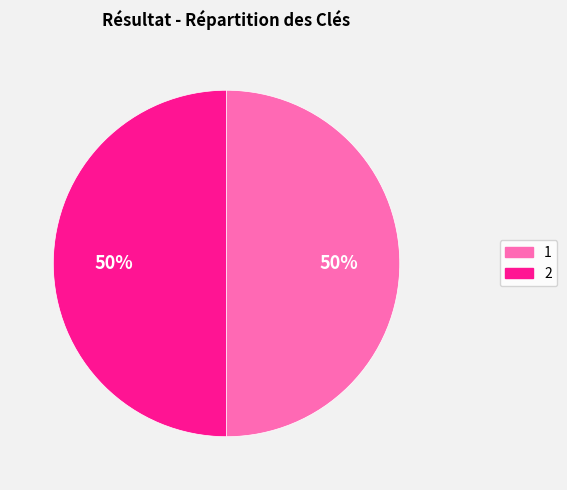

To the nearest percent, what percentage of the pie is 1?

50%